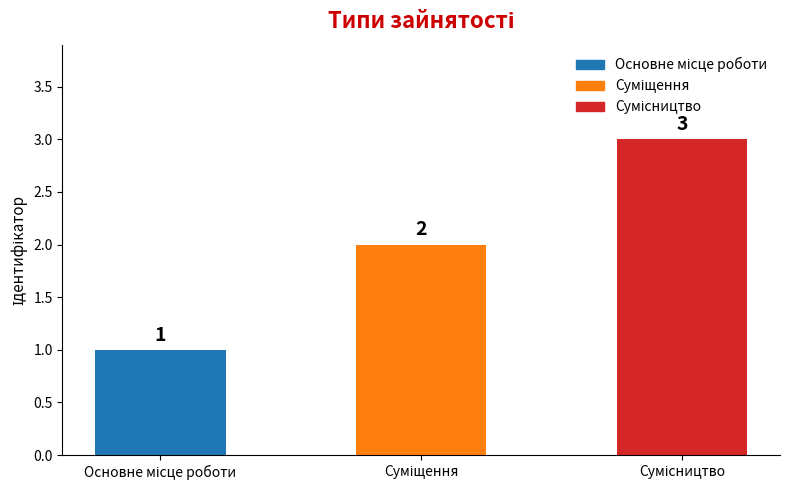

How many bars are there in total?

3